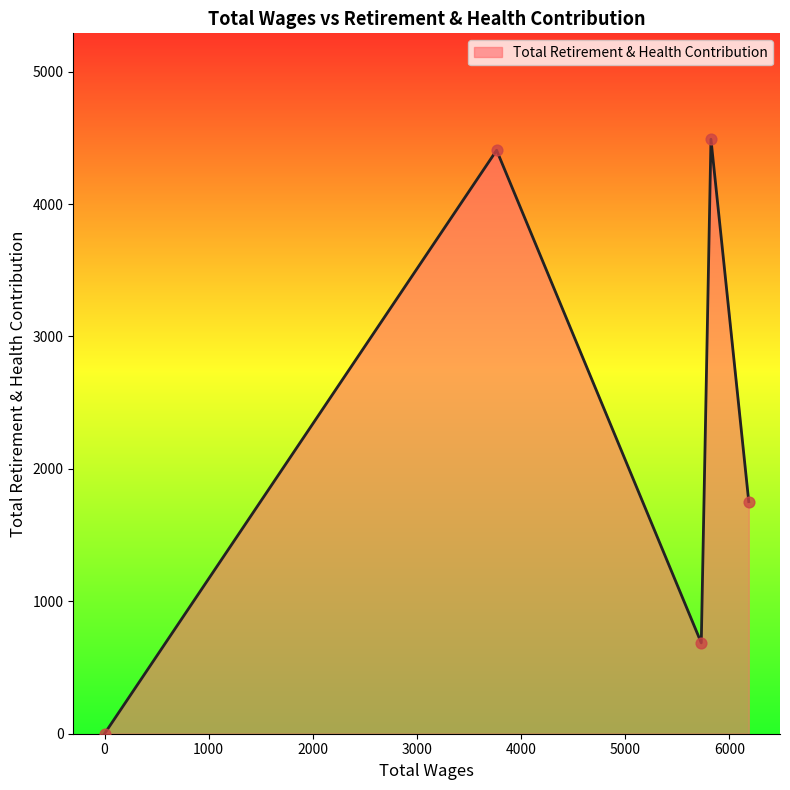

What is the difference between the maximum and minimum values?

4489